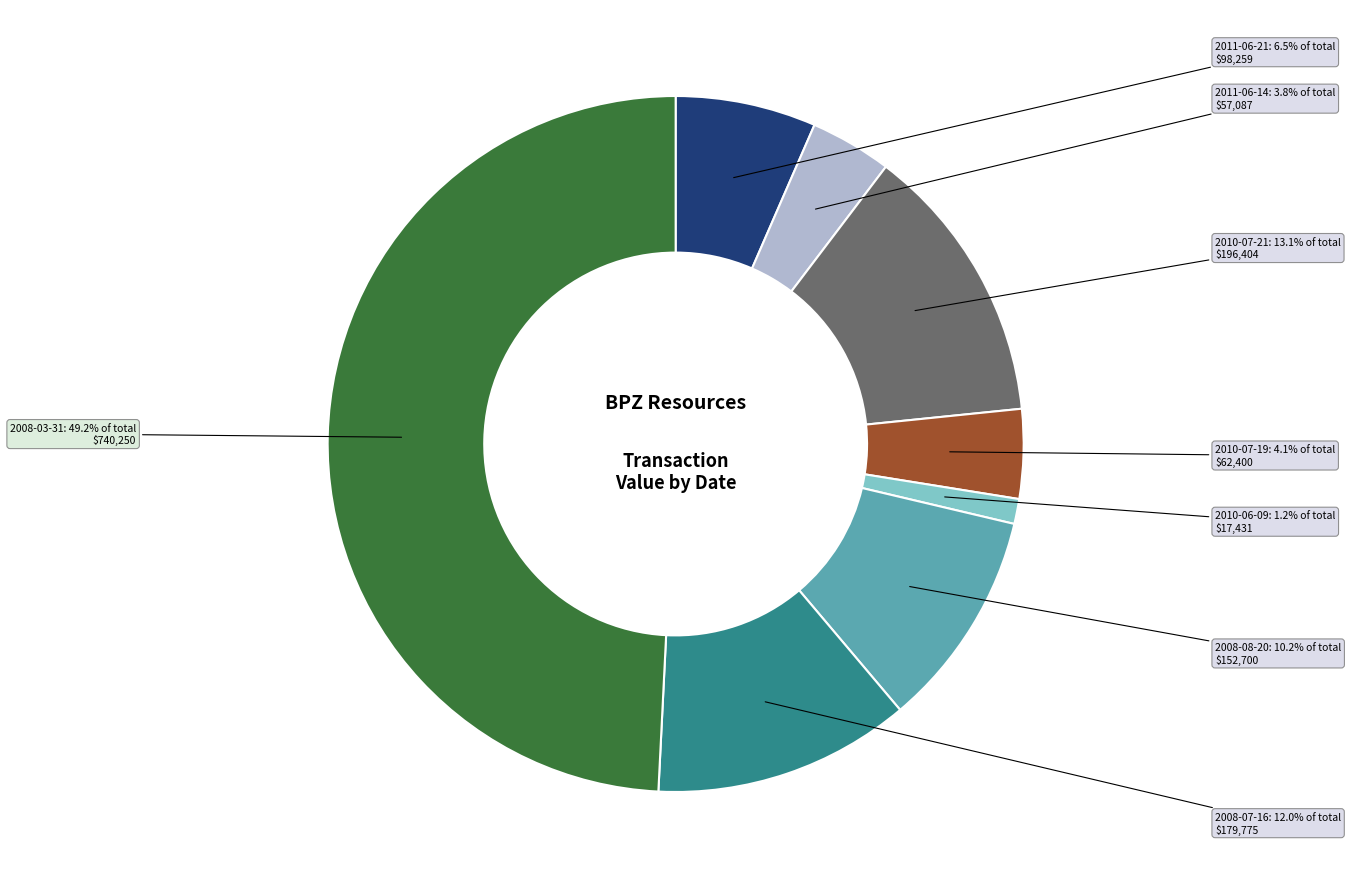

What is the ratio of the value at 2011-06-14 to the value at 2008-08-20?

0.4